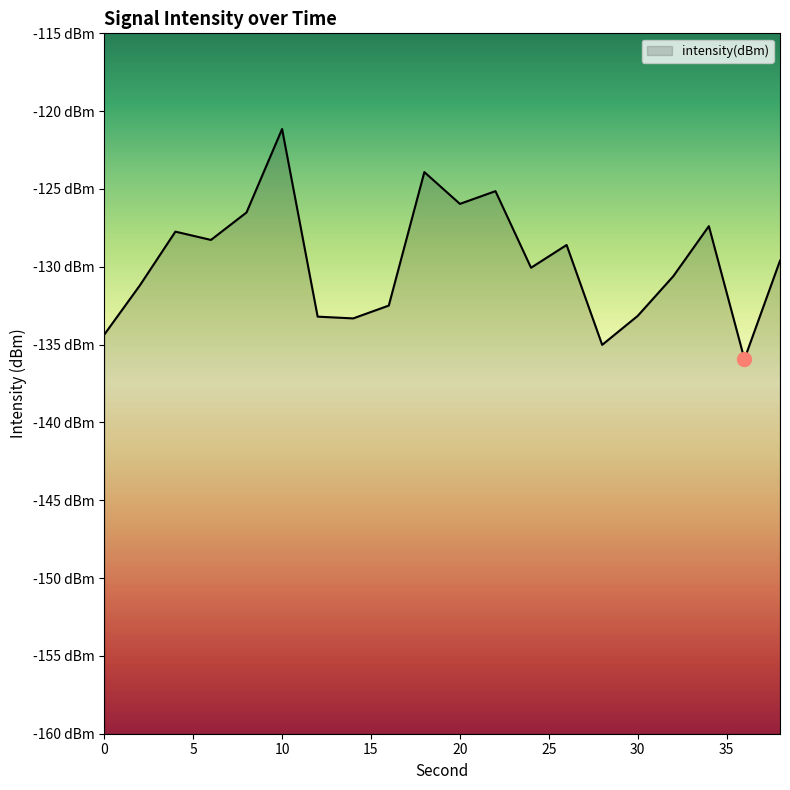

Reading left to right, transcribe all the data shown in this chart.

-134.4	-131.2	-127.7	-128.3	-126.5	-121.1	-133.2	-133.3	-132.5	-123.9	-126.0	-125.1	-130.1	-128.6	-135.0	-133.2	-130.6	-127.4	-135.9	-129.6